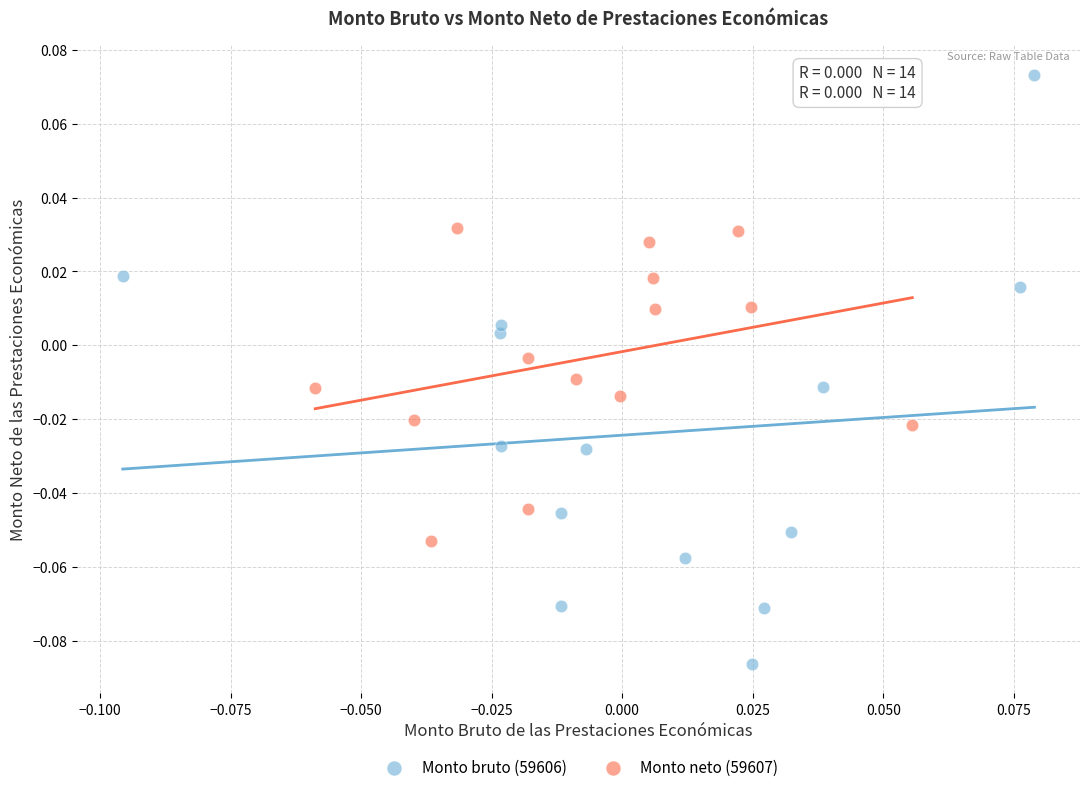

What are all the series names shown in the legend?

Monto bruto (59606), Monto neto (59607)